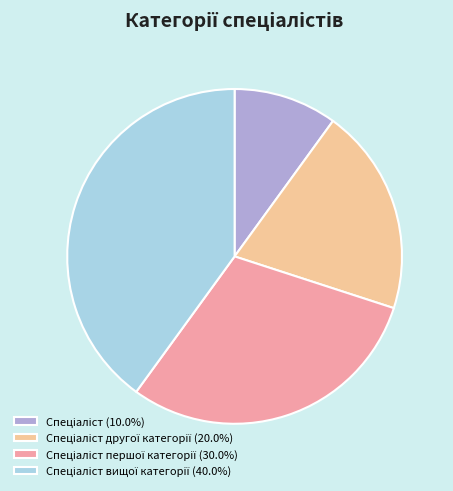

Does any single category account for the majority?

No